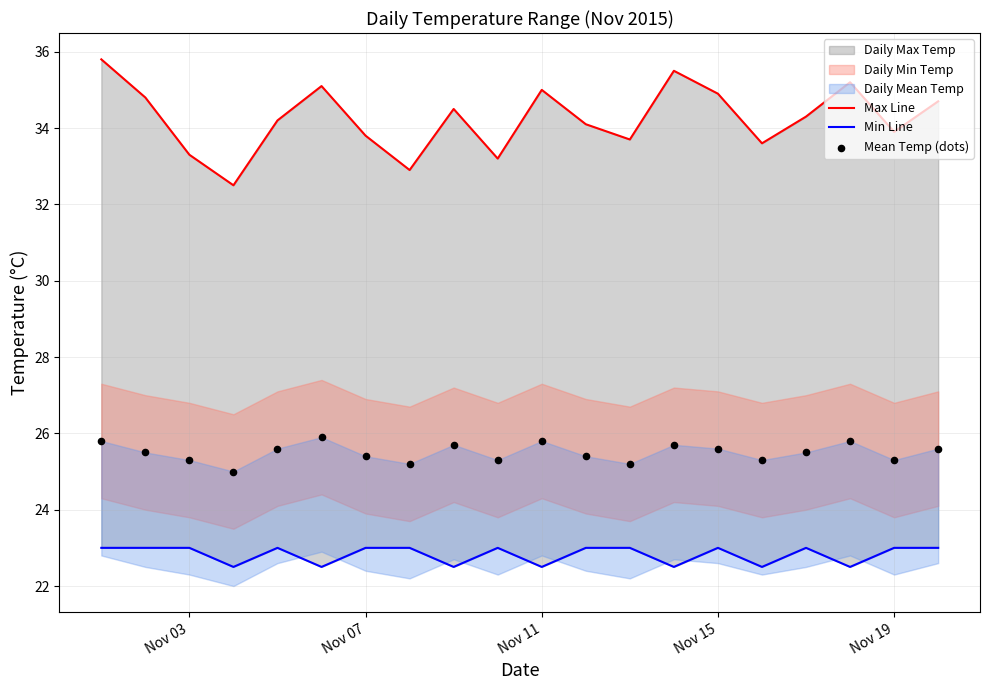

Which series has the largest total across all categories?

Max Line